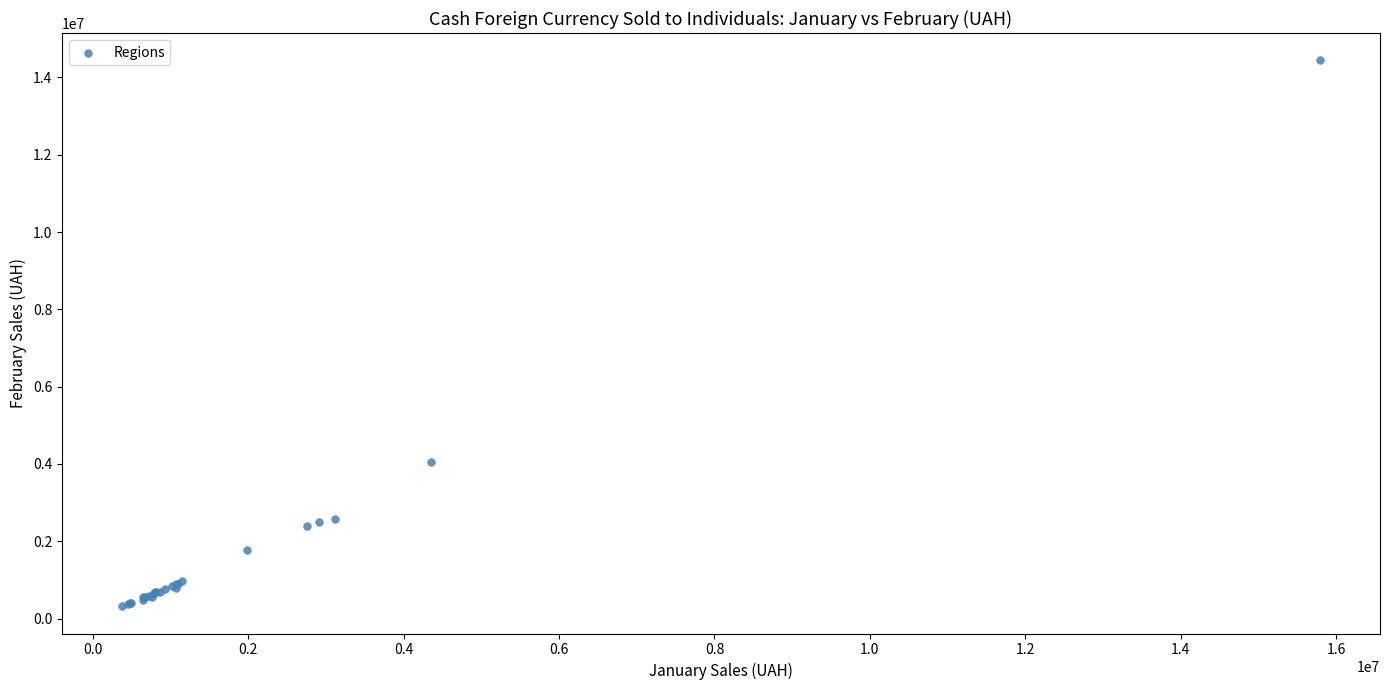

What Y value in the scatter plot is closest to 7381156?

4046309.1